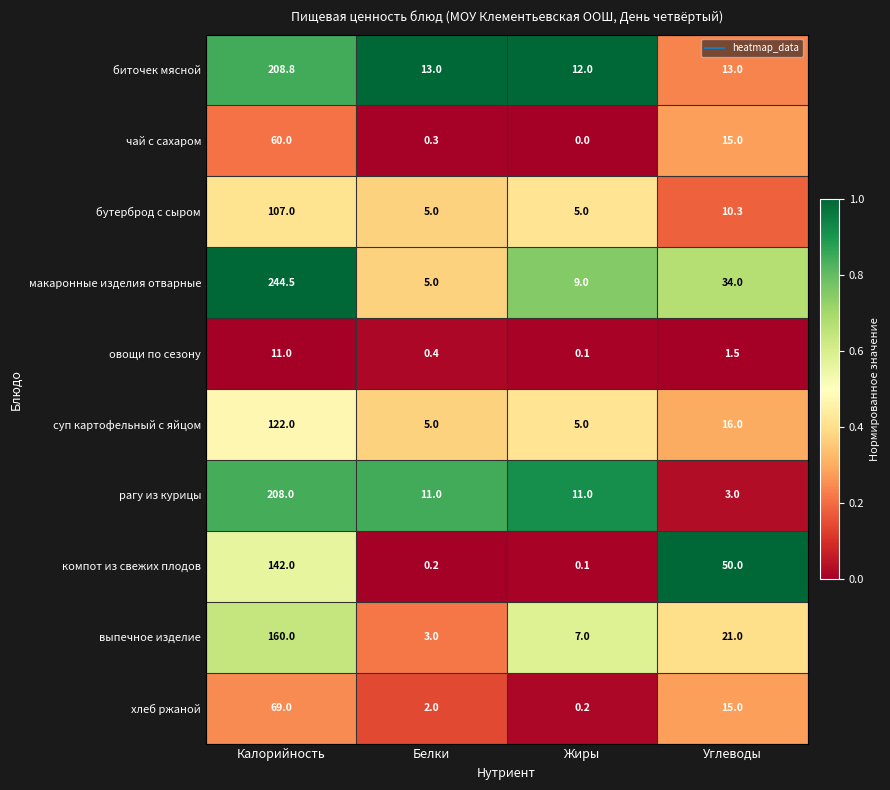

At how many categories does at least one series exceed 0?

4